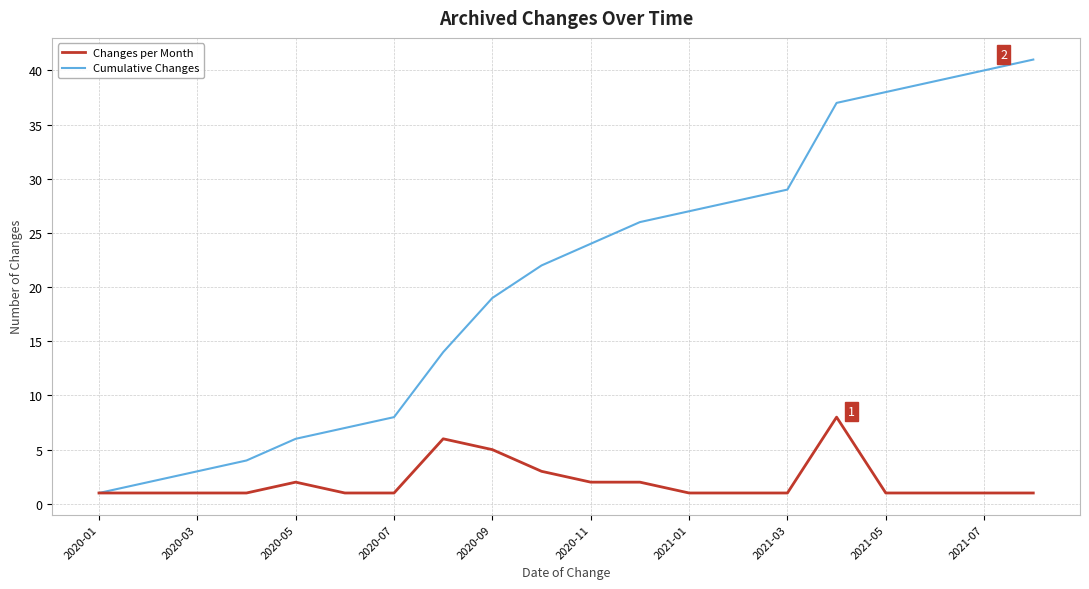

Reading right to left, what are all the values shown in this chart?

Changes per Month: 1	1	1	1	8	1	1	1	2	2	3	5	6	1	1	2	1	1	1	1
Cumulative Changes: 41	40	39	38	37	29	28	27	26	24	22	19	14	8	7	6	4	3	2	1